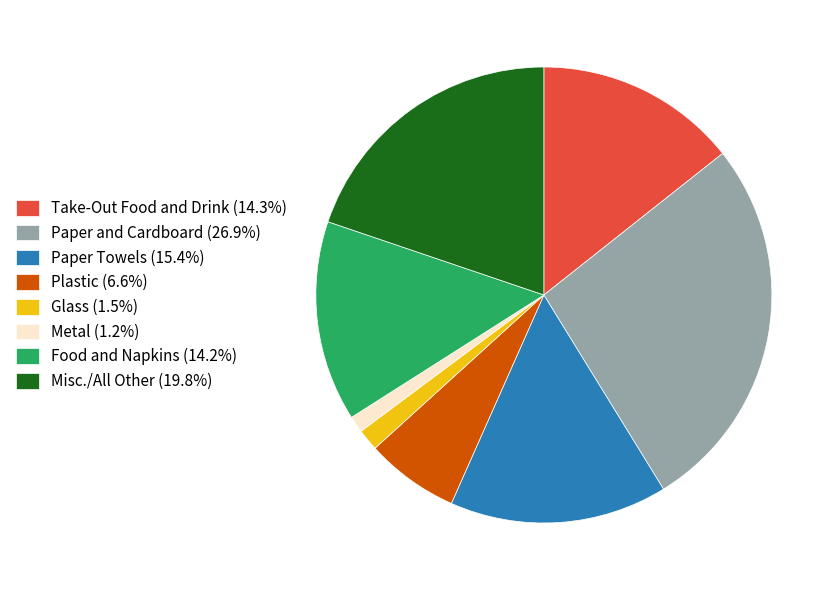

How many segments does this pie chart have?

8